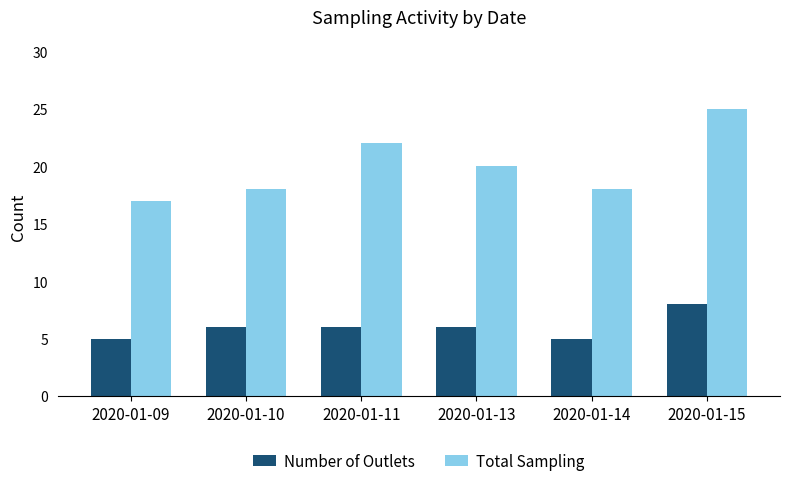

What is the difference between the maximum and minimum values in the Number of Outlets series?

3